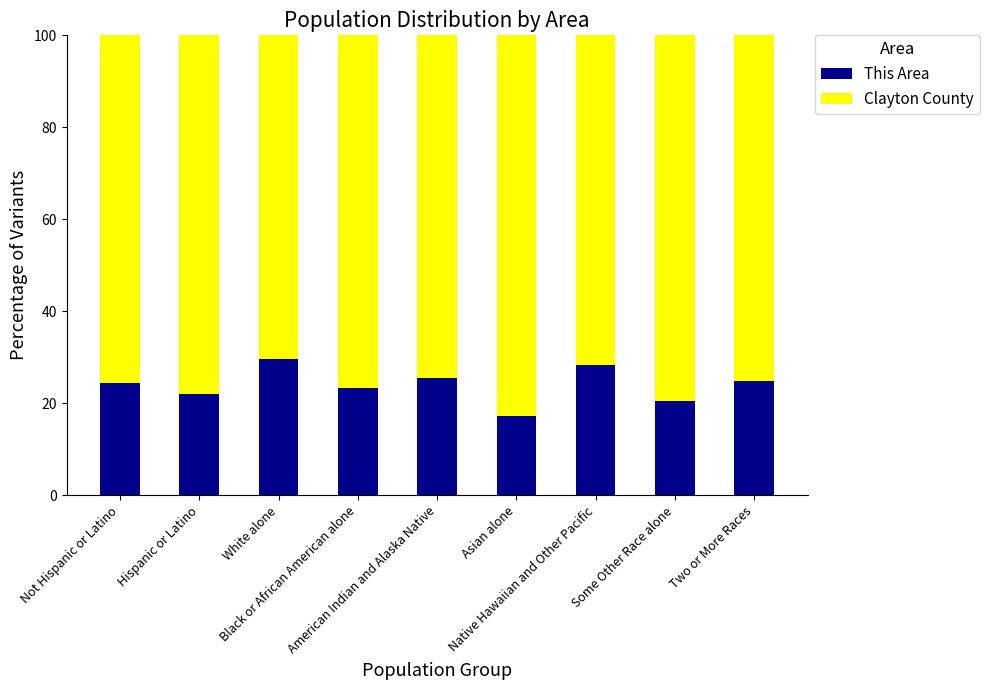

What is the maximum value for This Area?

29.5